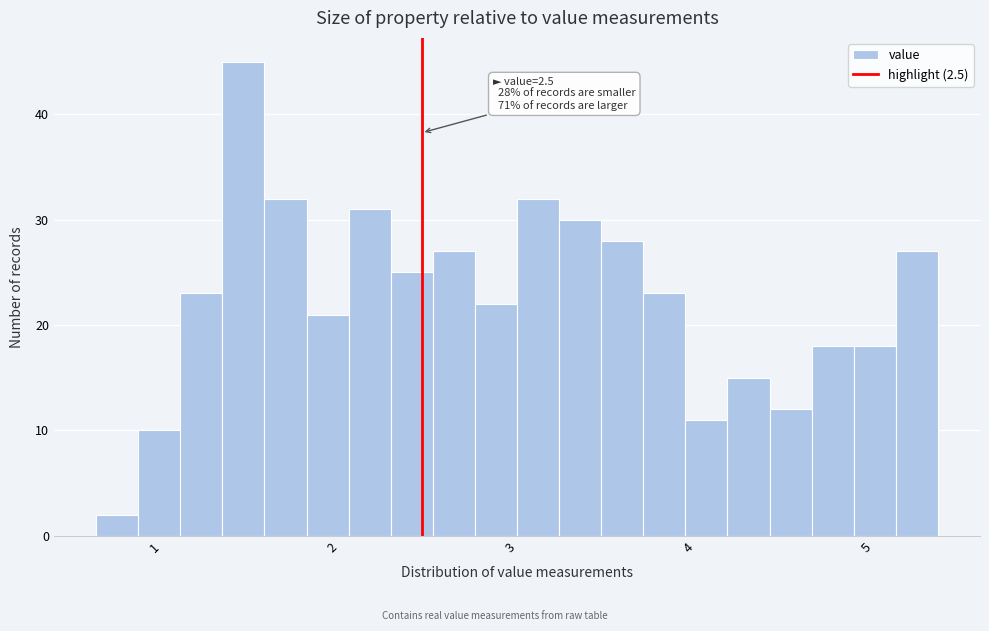

Around what value on the x-axis is the tallest bar? Give the approximate position of its centre, as read against the axis.

1.5